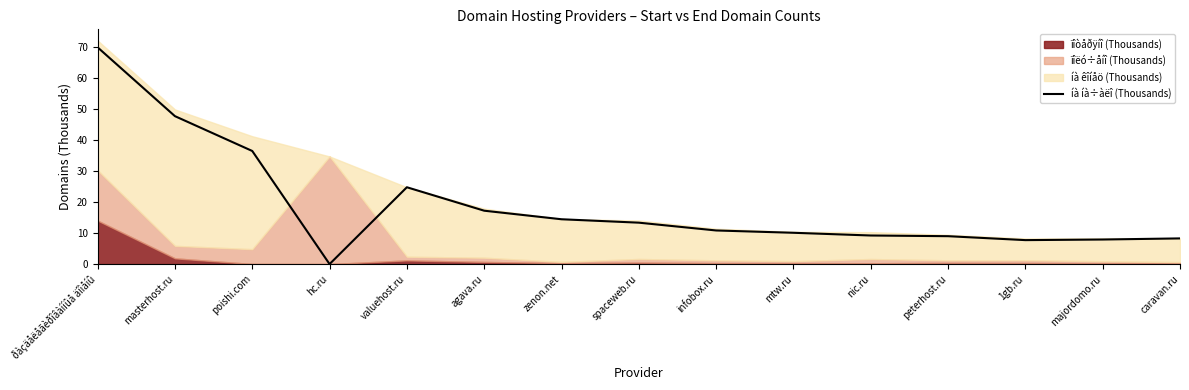

At which category does the chart reach its peak across all series?

ðàçäåëåãèðîâàííûå äîìåíû